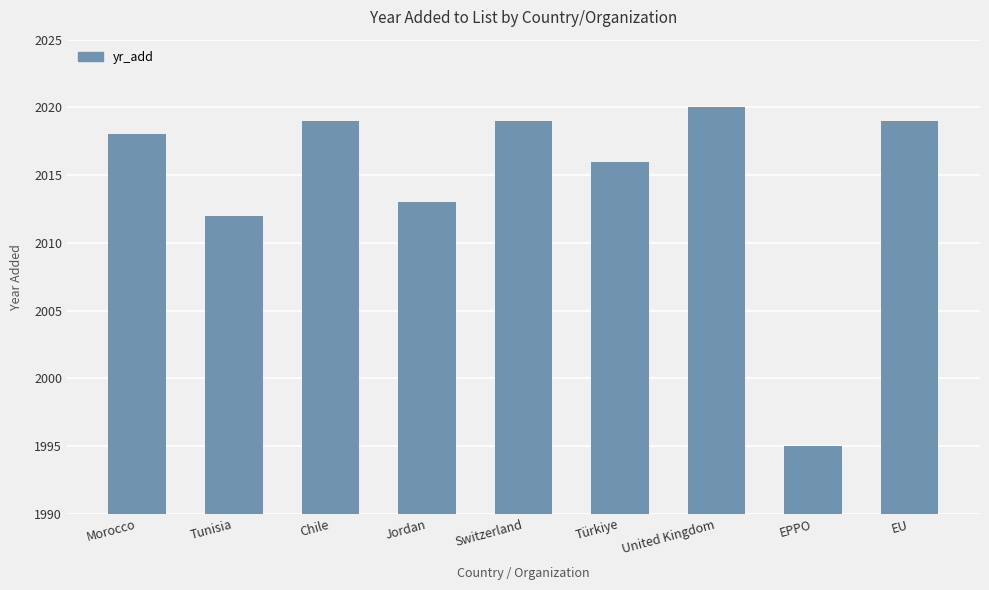

What value does the data have at EPPO, to the nearest 5?

1995